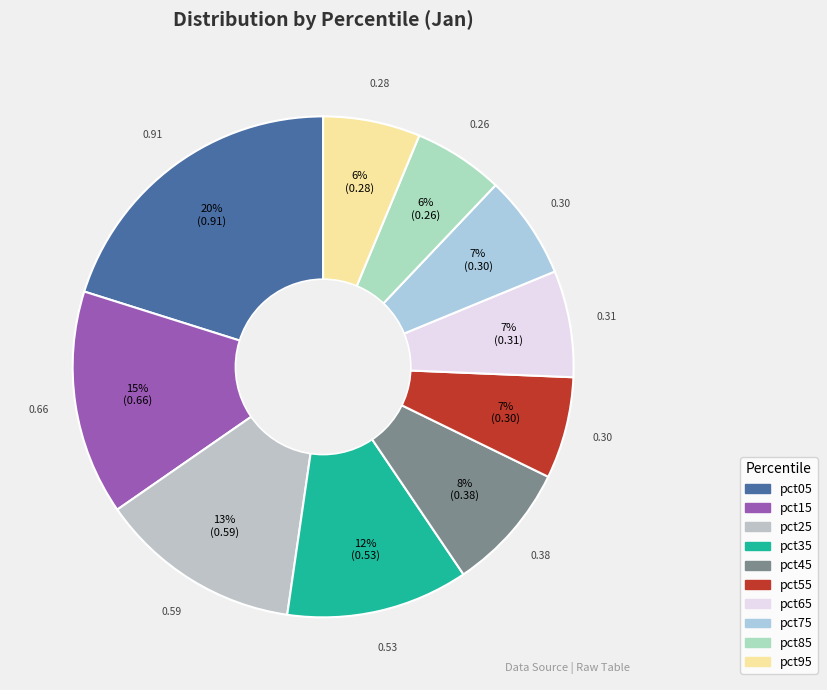

Which has a higher value, pct75 or pct65?

pct65